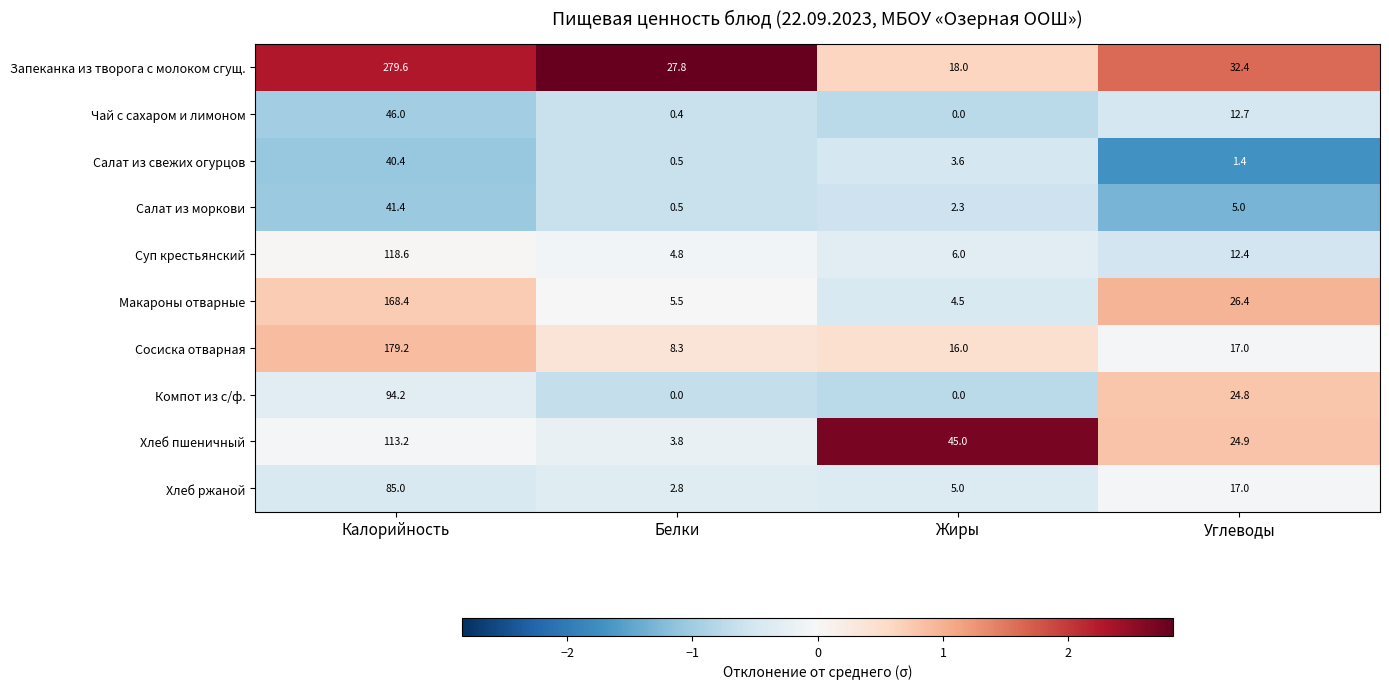

What is the approximate value of Салат из свежих огурцов at Углеводы?

1.4